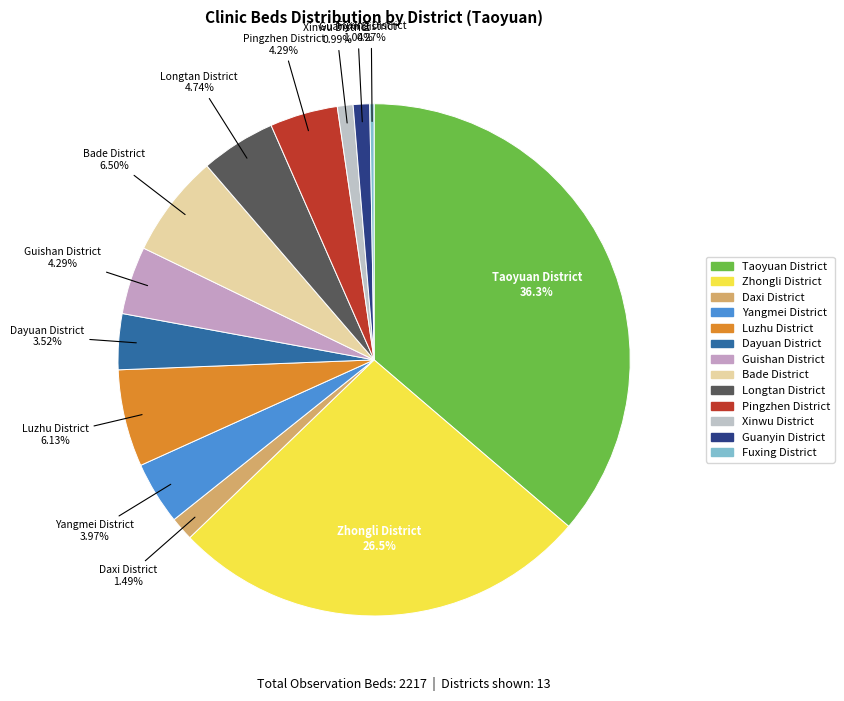

Is it true that Xinwu District is 12% of the pie?

False